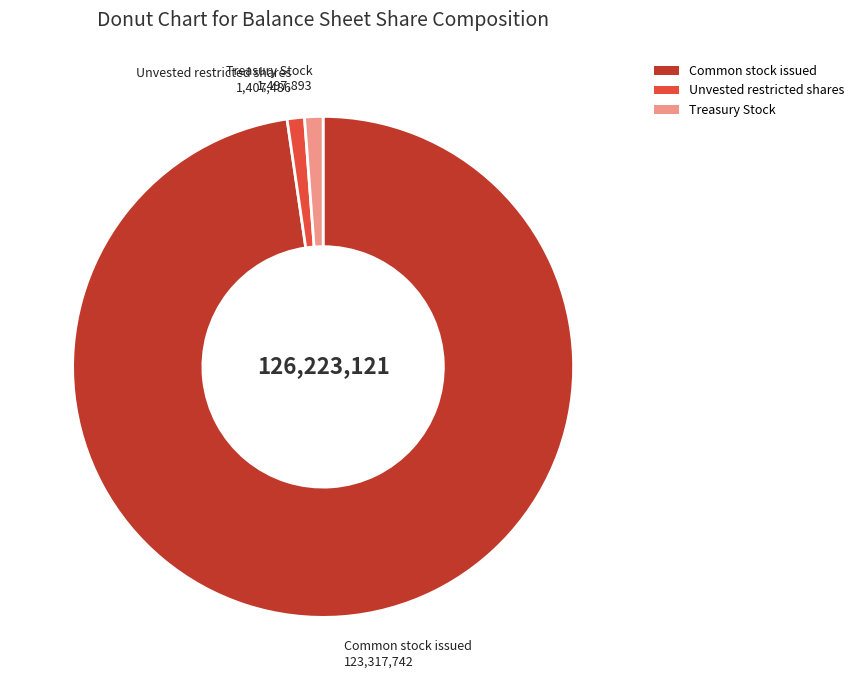

Is there any slice that represents more than half of the pie?

Yes